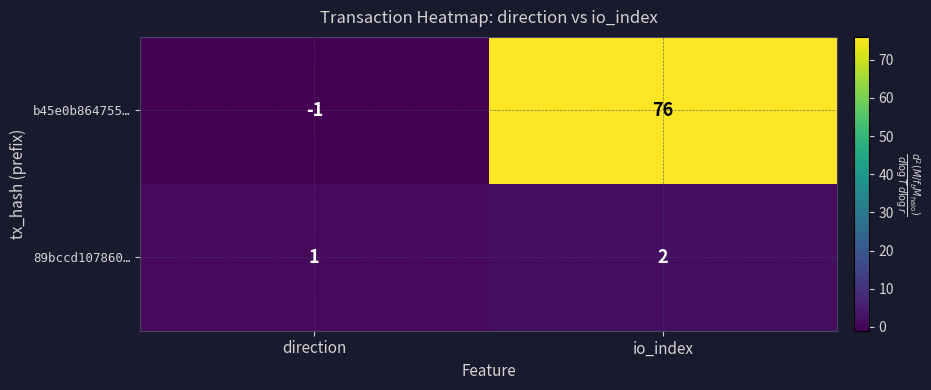

At which category does the chart reach its peak across all series?

io_index